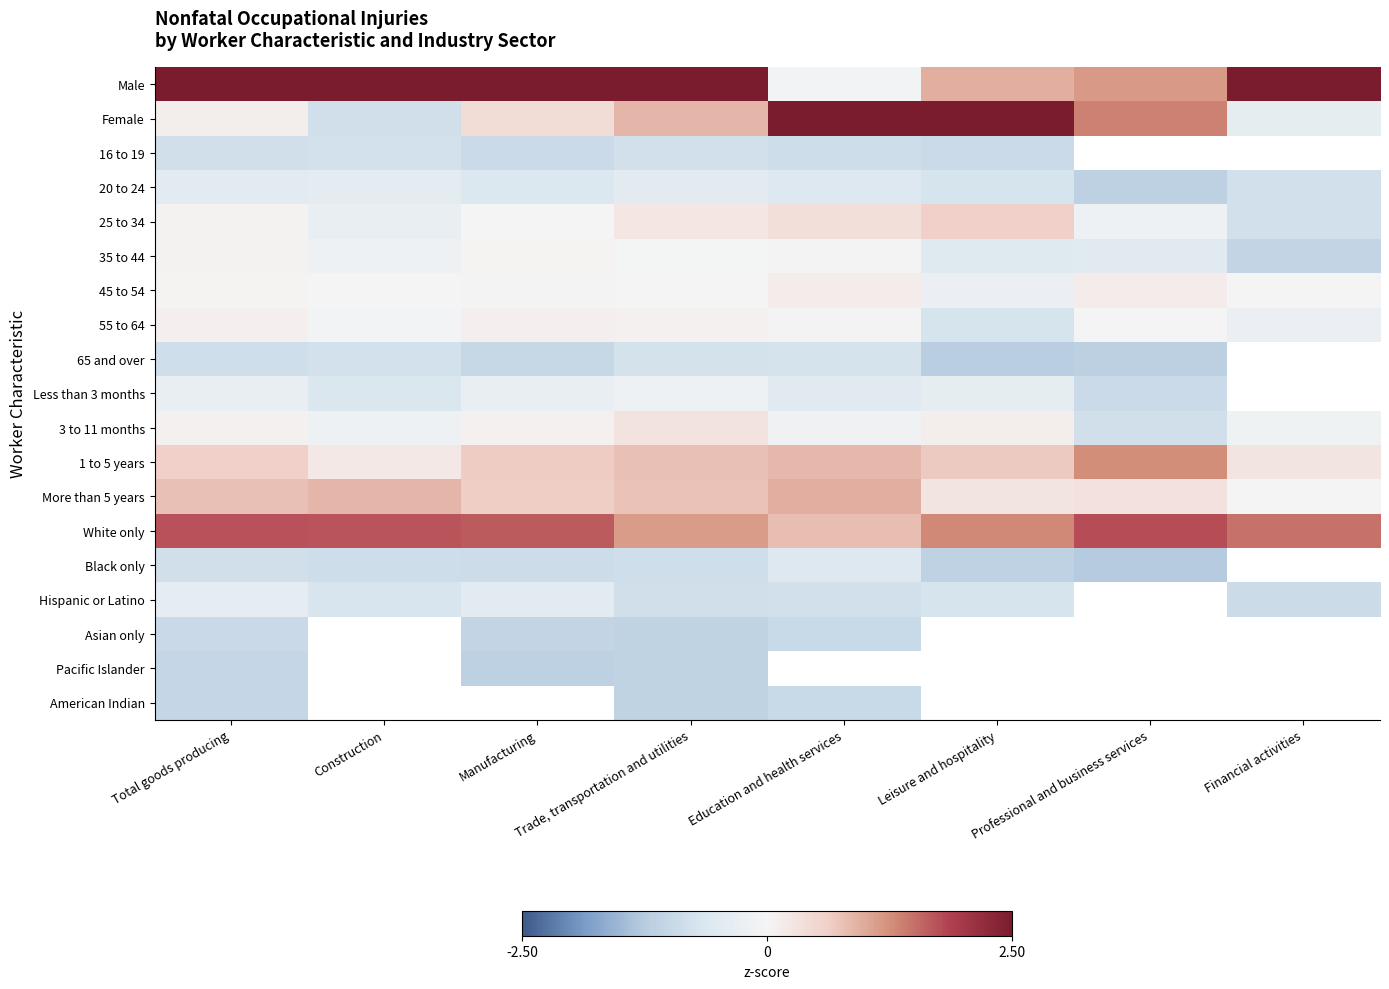

At which label does Black only reach its minimum?

Professional and business services